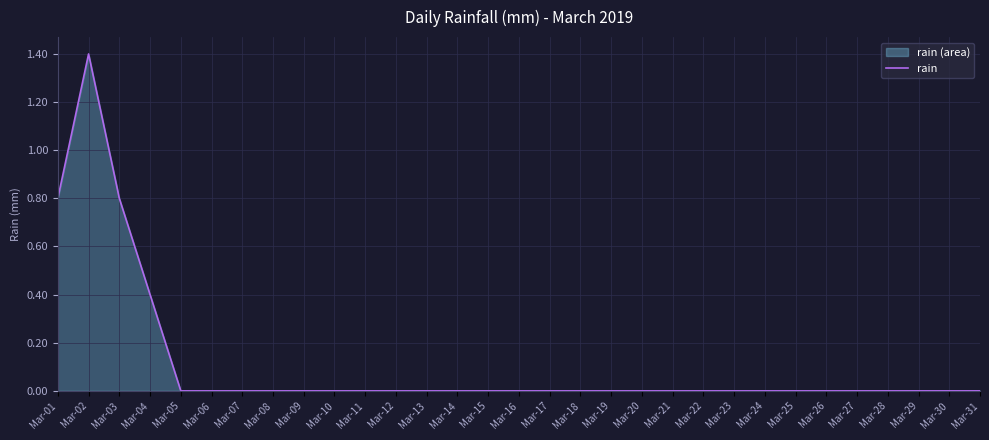

Reading left to right, extract all data points from this chart.

0.8	1.4	0.8	0.4	0.0	0.0	0.0	0.0	0.0	0.0	0.0	0.0	0.0	0.0	0.0	0.0	0.0	0.0	0.0	0.0	0.0	0.0	0.0	0.0	0.0	0.0	0.0	0.0	0.0	0.0	0.0